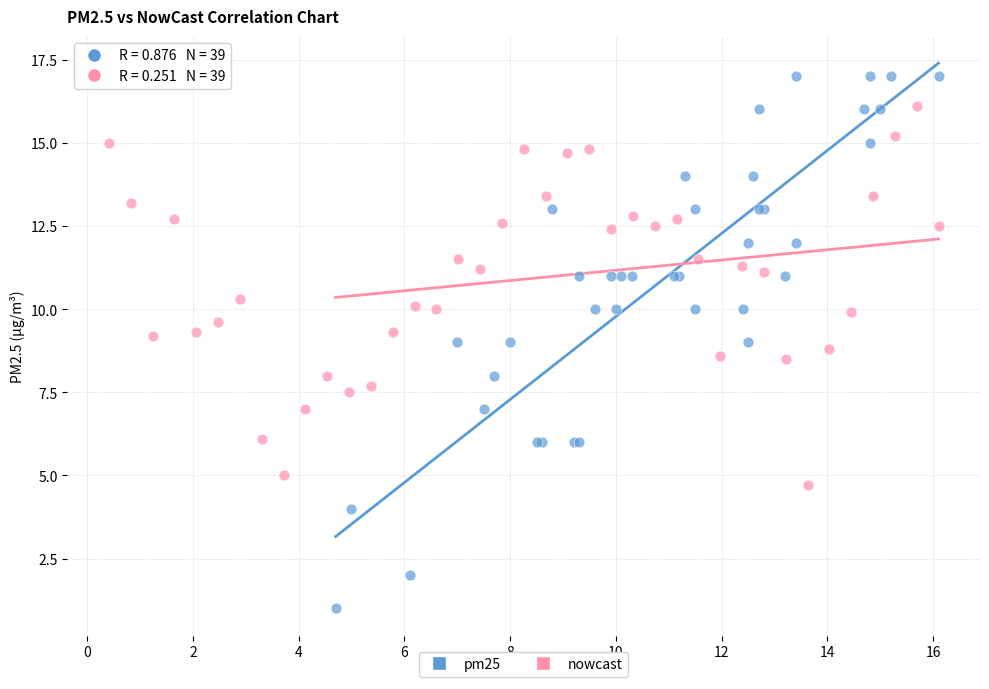

Which series reaches the minimum Y coordinate?

pm25